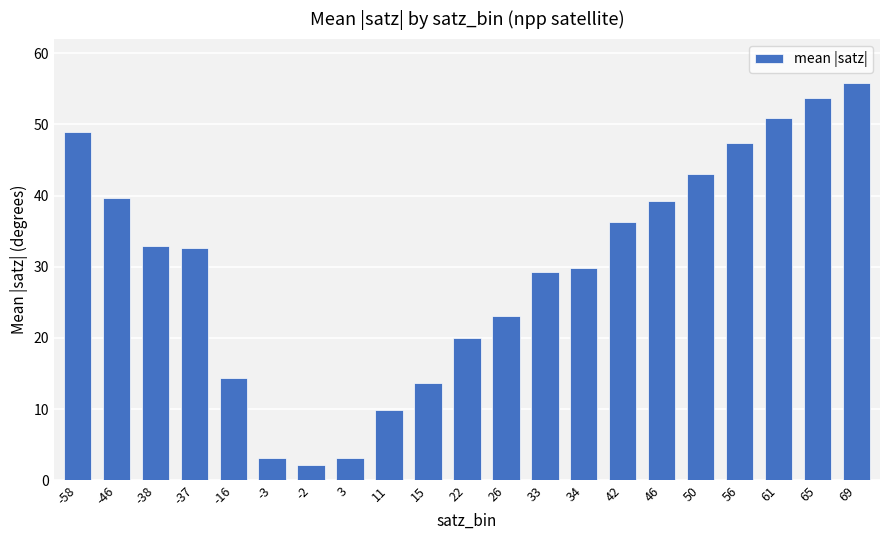

How many data points are less than 32?

10